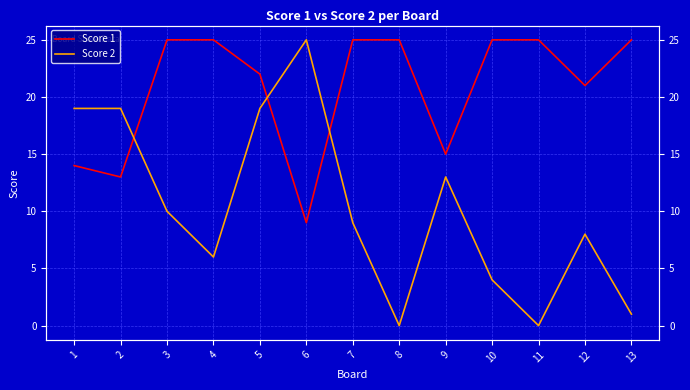

True or false: Score 1 and Score 2 intersect in this chart.

True